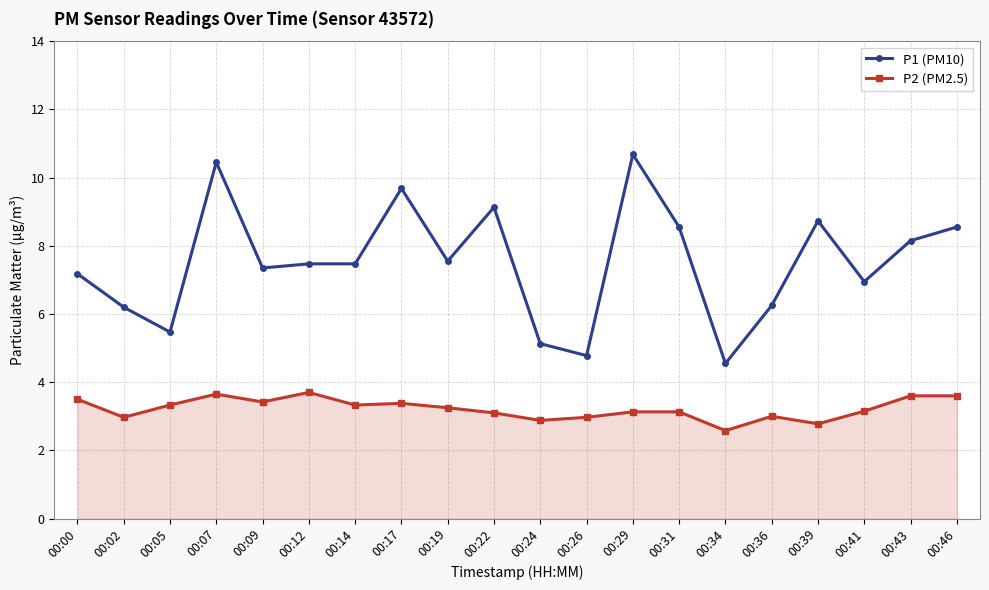

What is the difference between the P1 (PM10) values at 00:24 and 00:36?

1.1